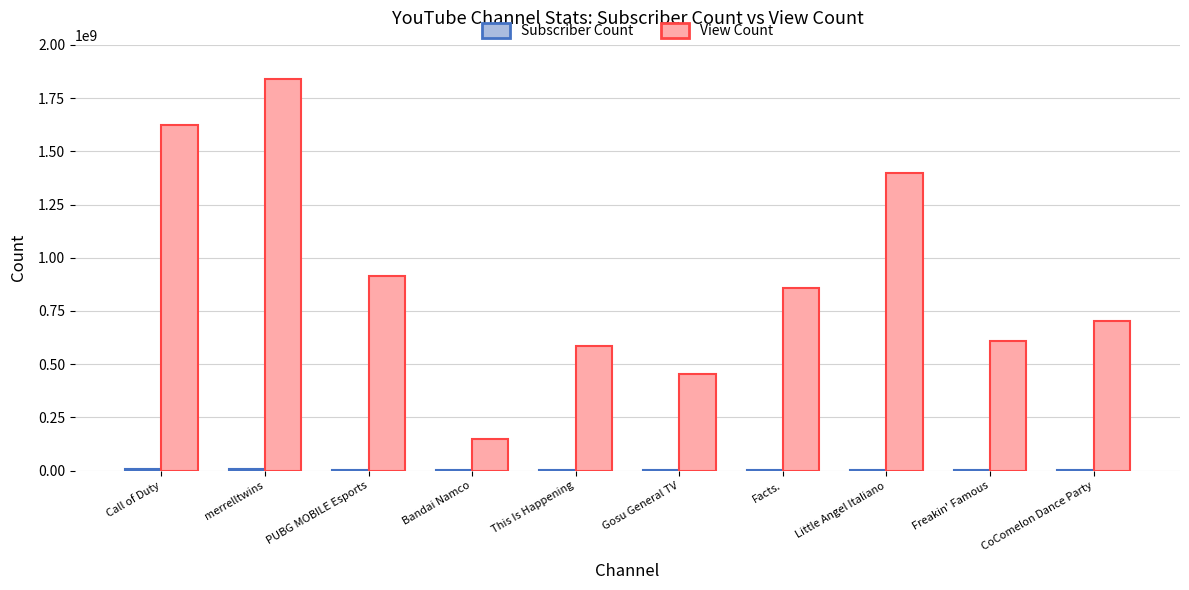

What is the maximum value shown in the chart?

1839720773